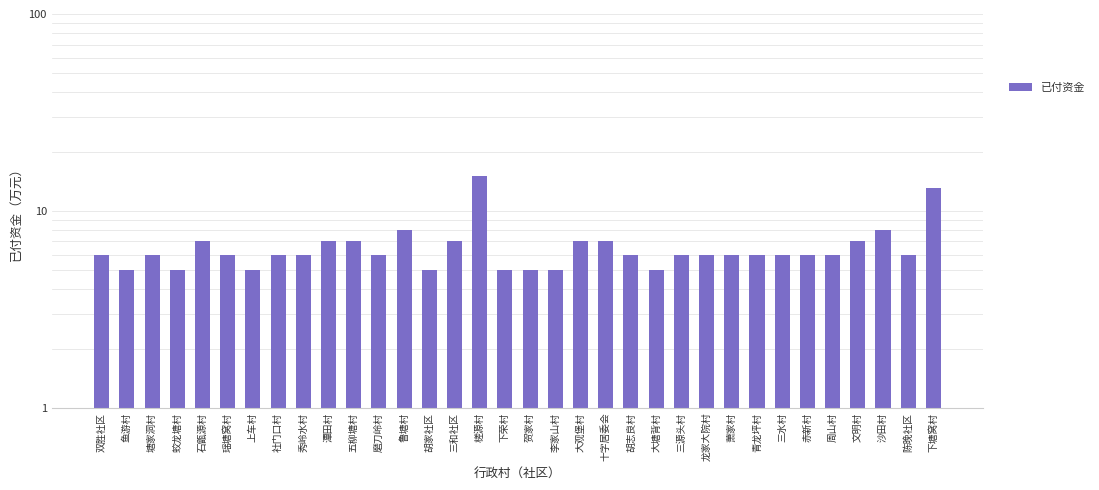

True or false: the data shows 5 at 贺家村.

True